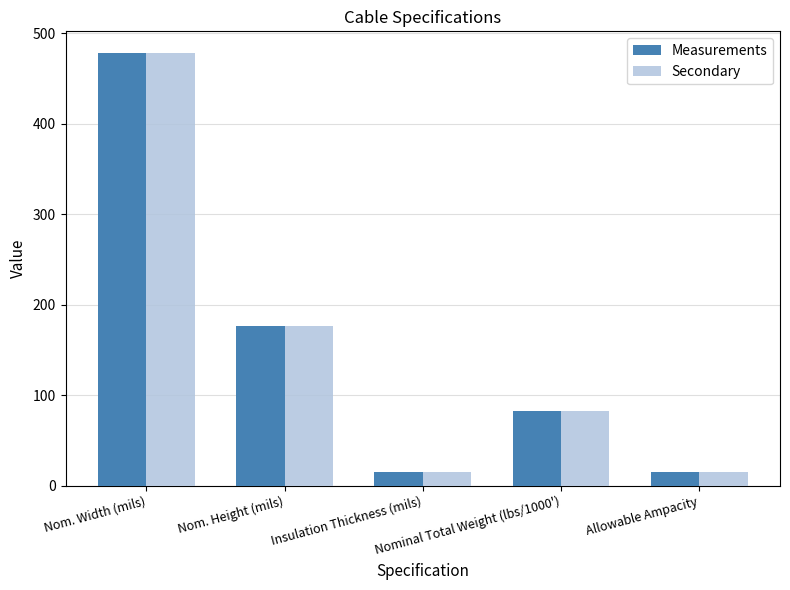

The value of Secondary at Nom. Height (mils) is 176. True or false?

True